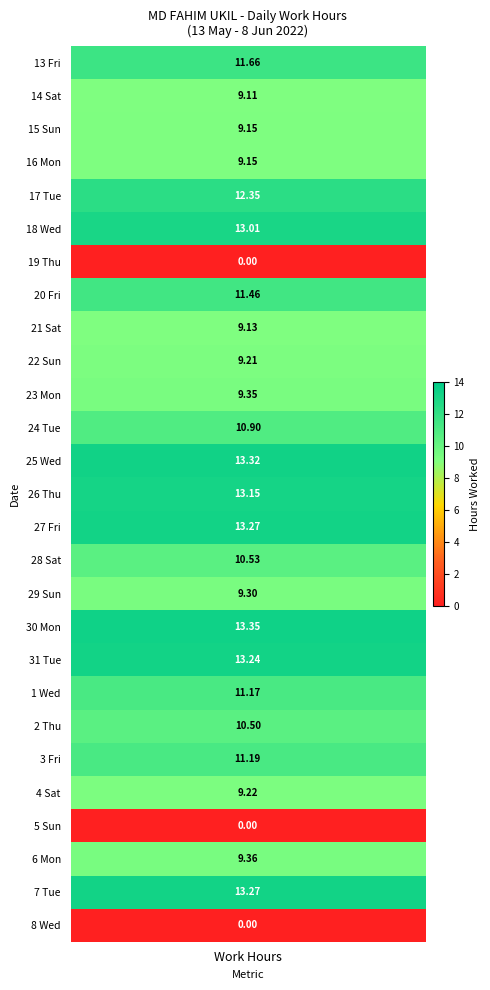

Between 29_Sun and 14_Sat, which is larger?

29_Sun